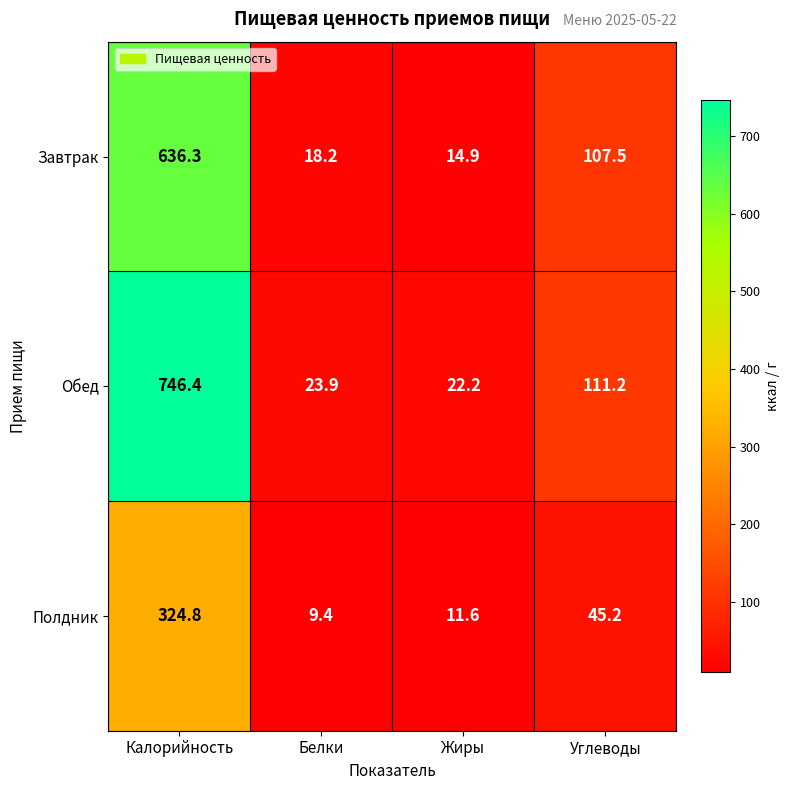

Reading right to left, list all the values displayed in this chart.

Завтрак: 107.5	14.9	18.2	636.3
Обед: 111.2	22.2	23.9	746.4
Полдник: 45.2	11.6	9.4	324.8